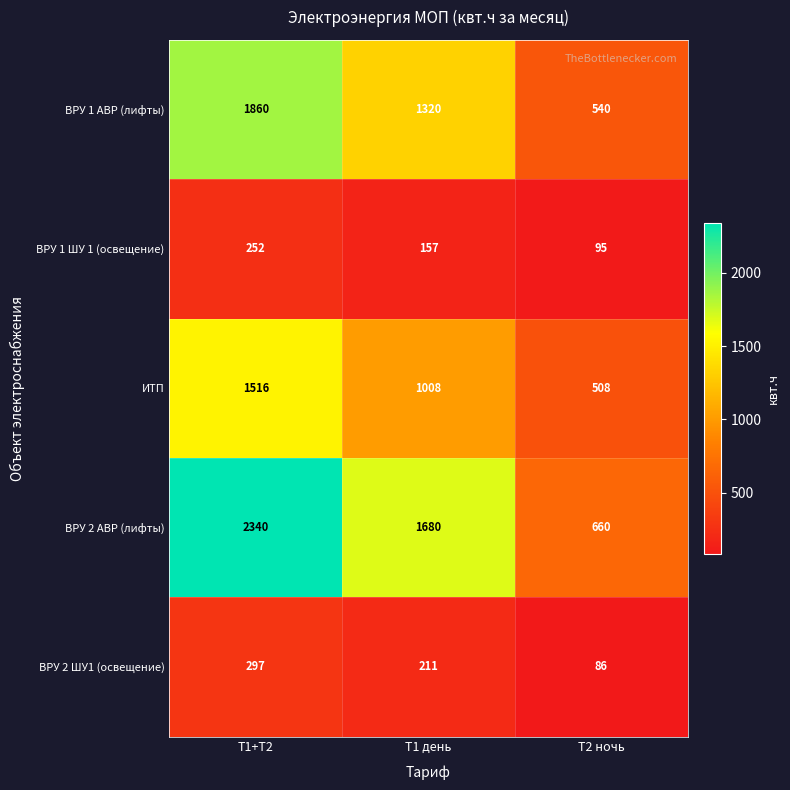

What is the difference between the highest and lowest values at Т1 день?

1523